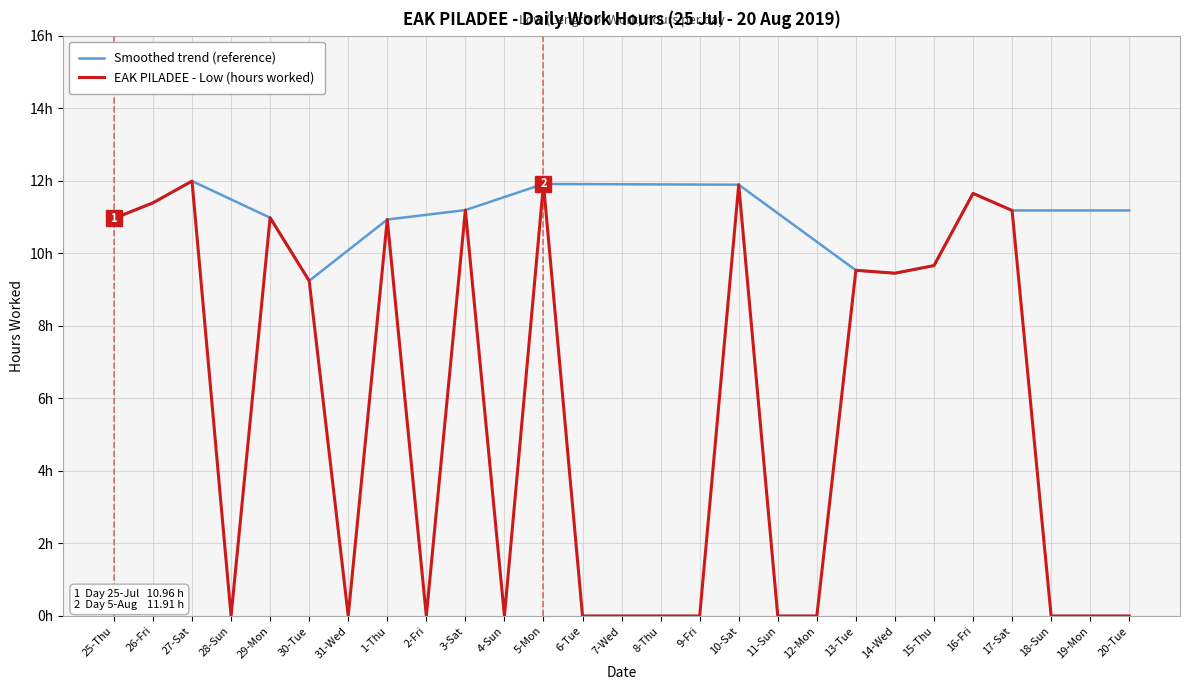

Is this an area chart (filled region under the line)?

No